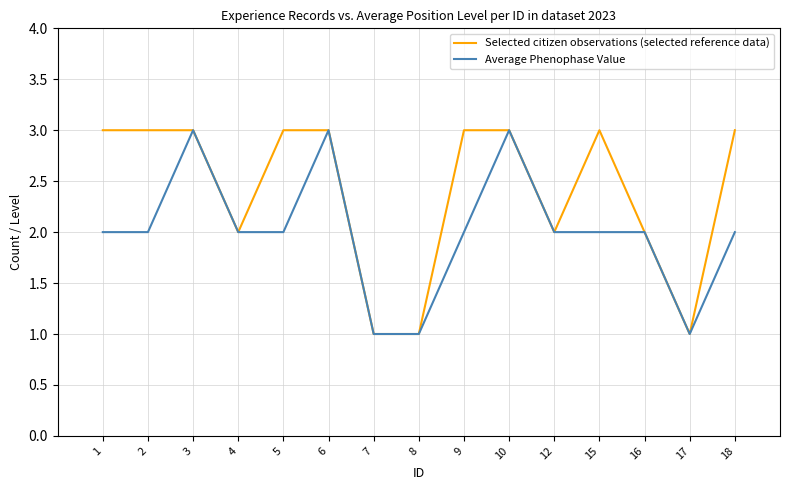

What is the total value across all series at 6?

6